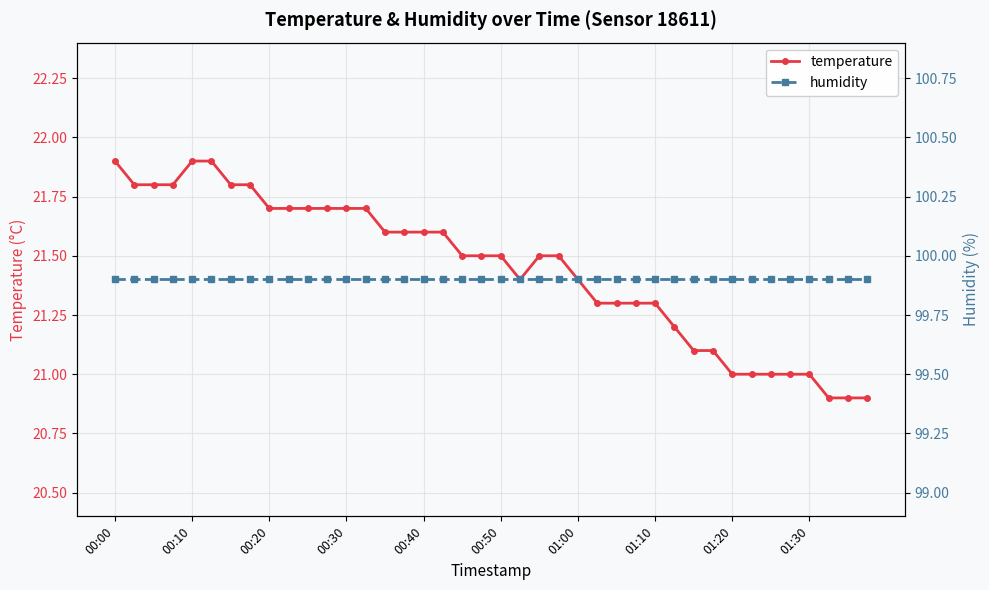

True or false: temperature has a value of 21.4 at 01:00.

True